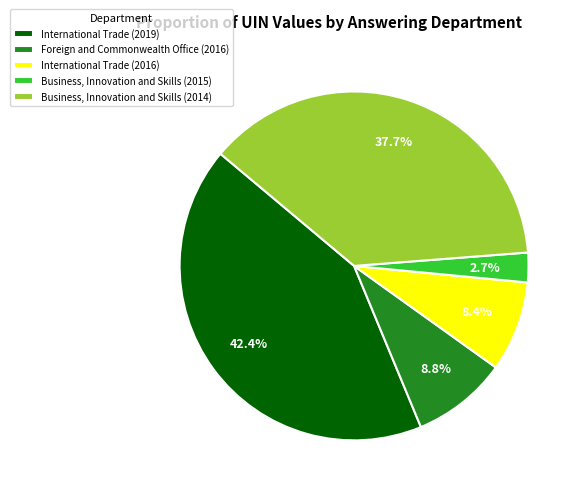

How many segments does this pie chart have?

5